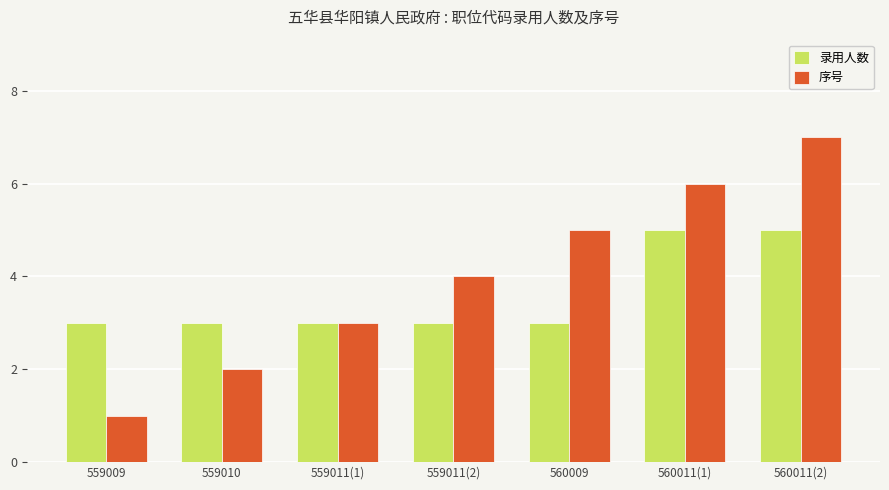

Does the chart contain any negative values?

No